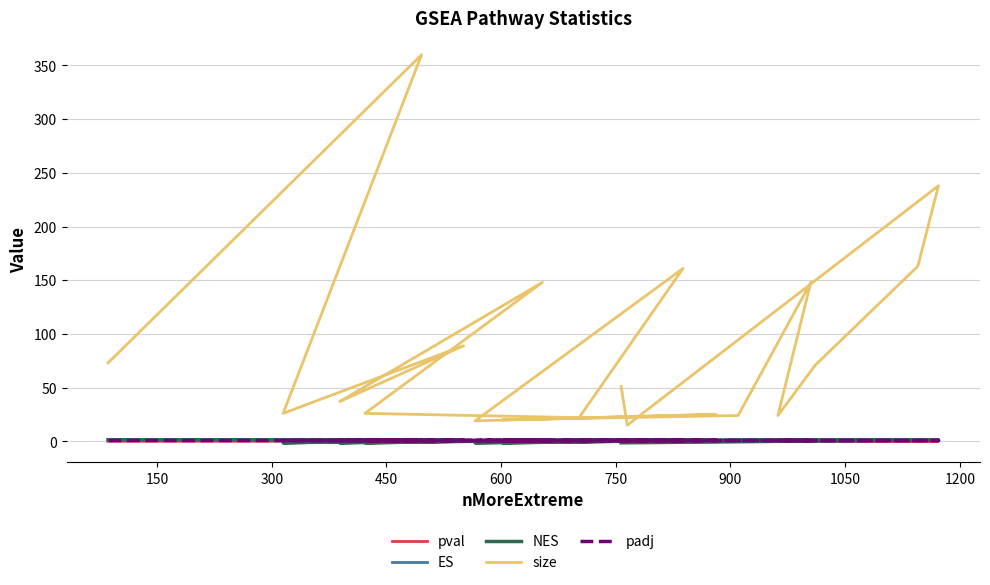

True or false: padj and size intersect in this chart.

False